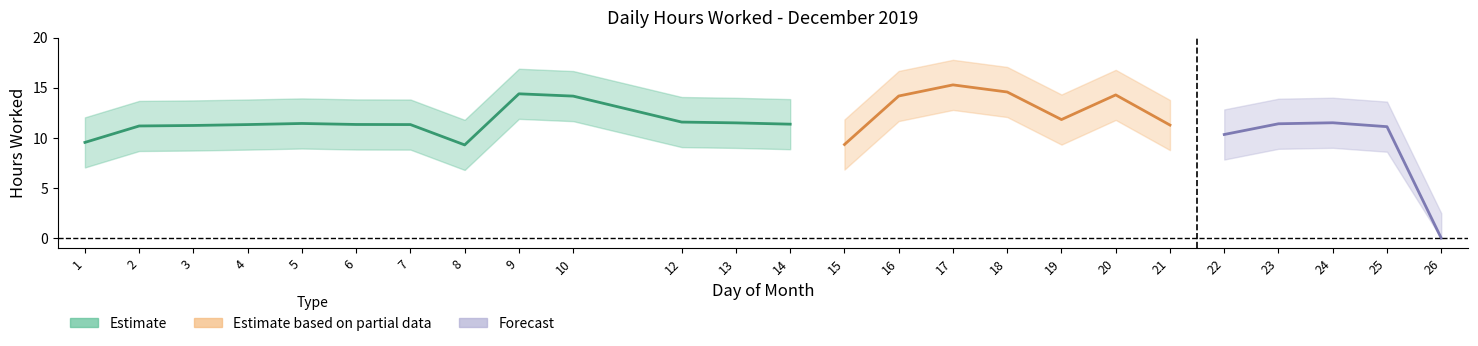

At which category does the chart reach its peak across all series?

17